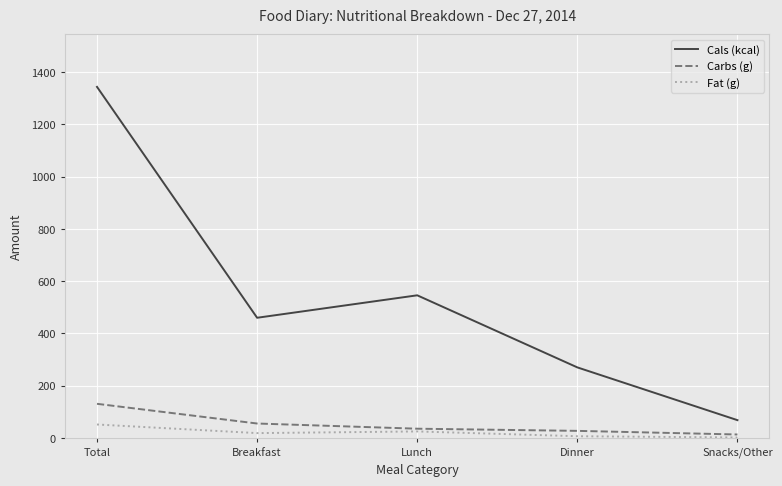

How many distinct data groups are displayed?

3